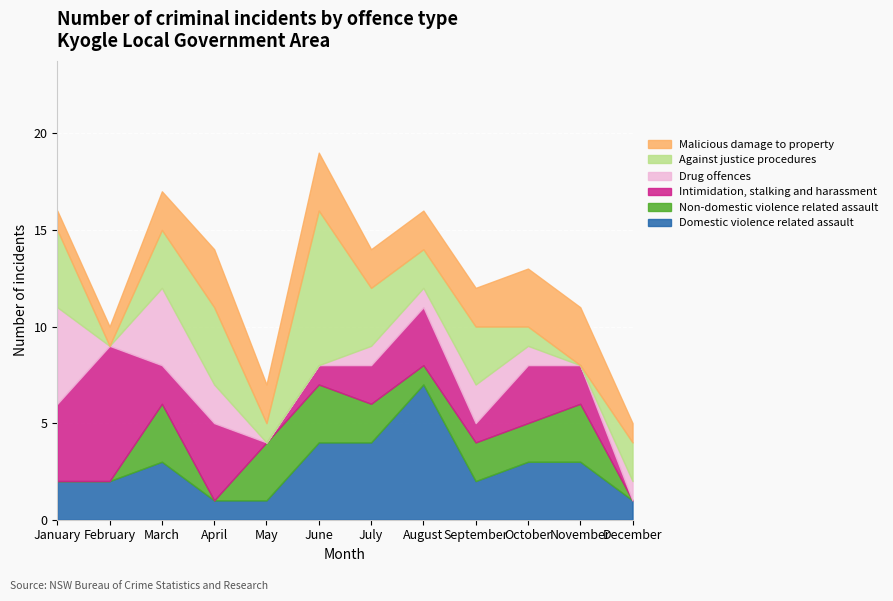

What is the spread (max minus min) of values at September?

2